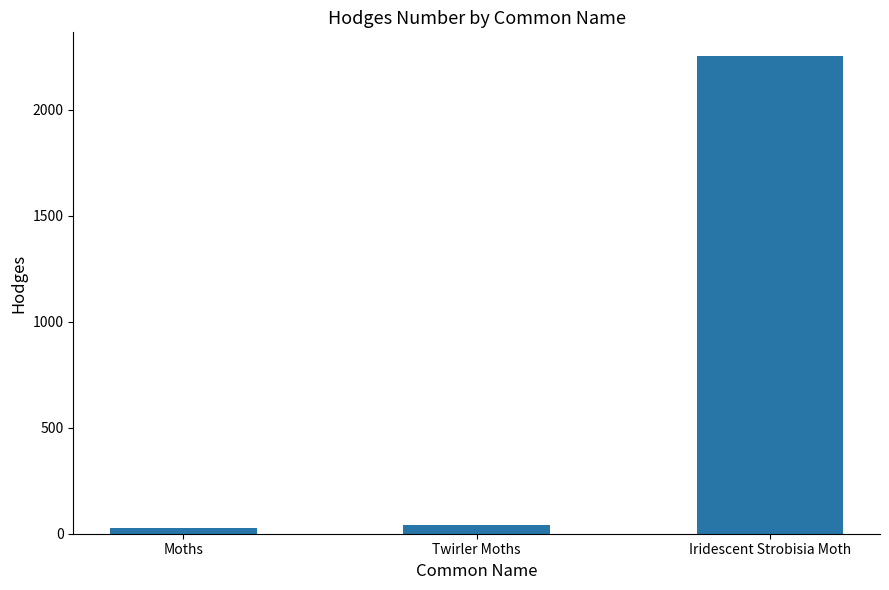

Is it true that the value at Moths is 29.0?

True